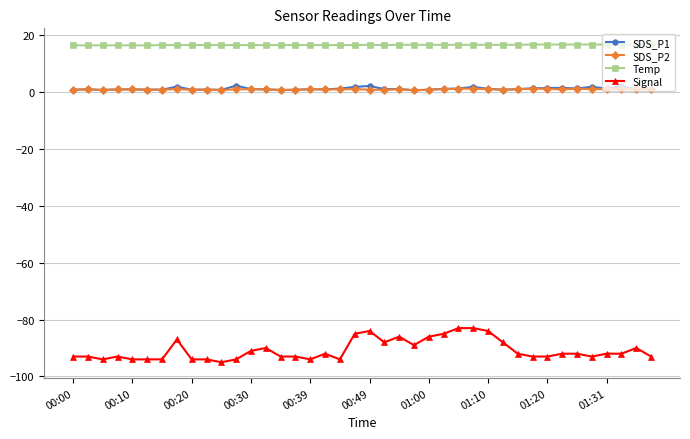

True or false: SDS_P1 and Temp intersect in this chart.

False